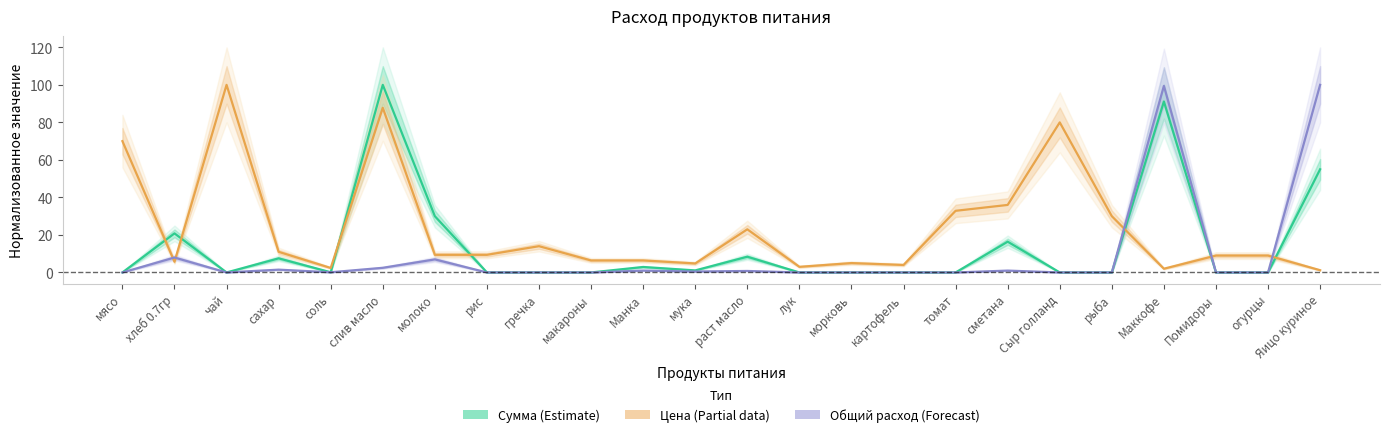

What is the approximate value of Сумма (Estimate) at мука?

1.1